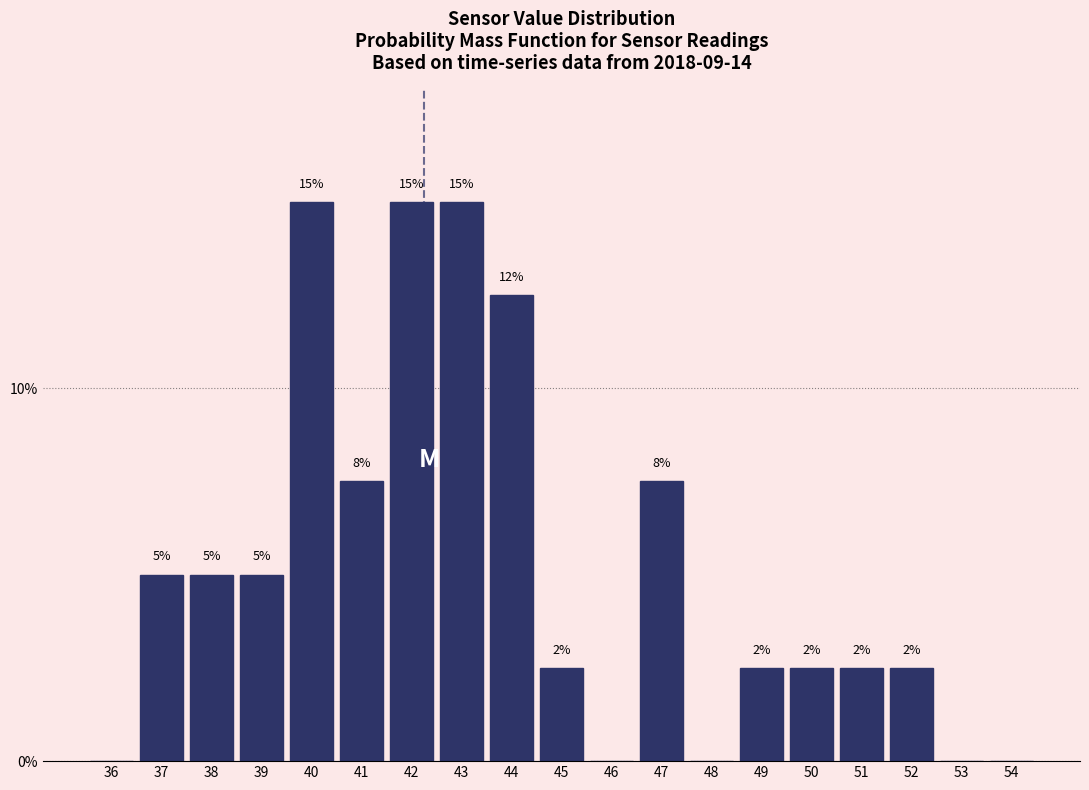

Are the bars horizontal?

No